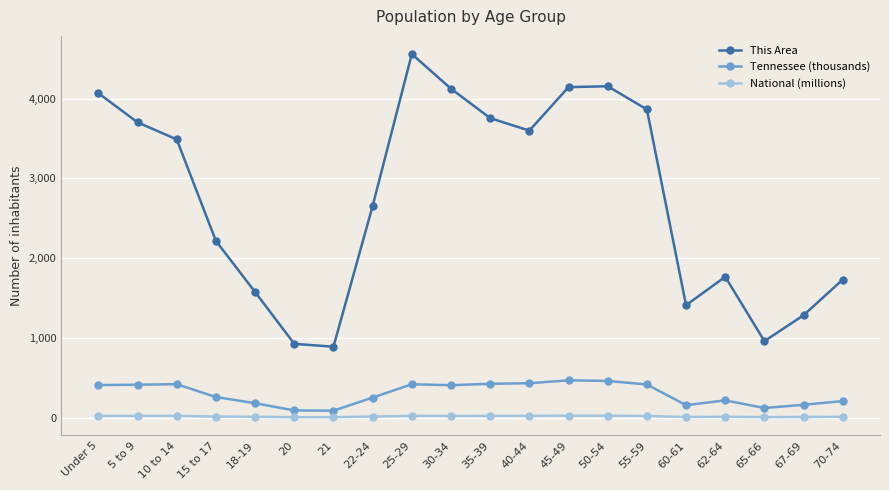

At which category does This Area reach its first local peak?

25-29